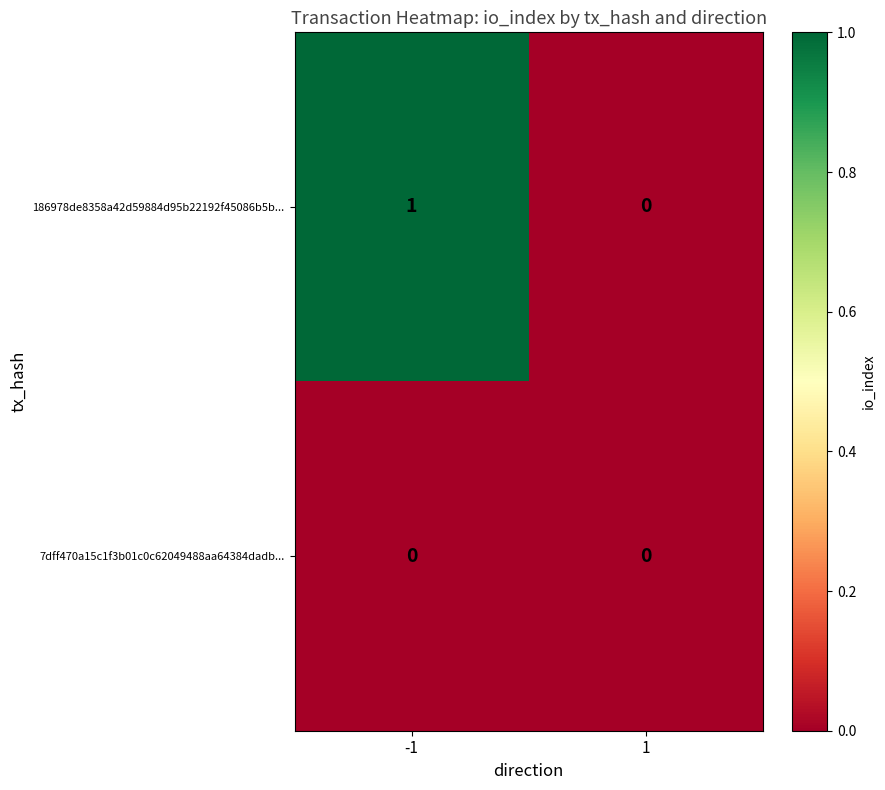

Rank the series by their average value, from lowest to highest.

7dff470a15c1f3b01c0c62049488aa64384dadb..., 186978de8358a42d59884d95b22192f45086b5b...